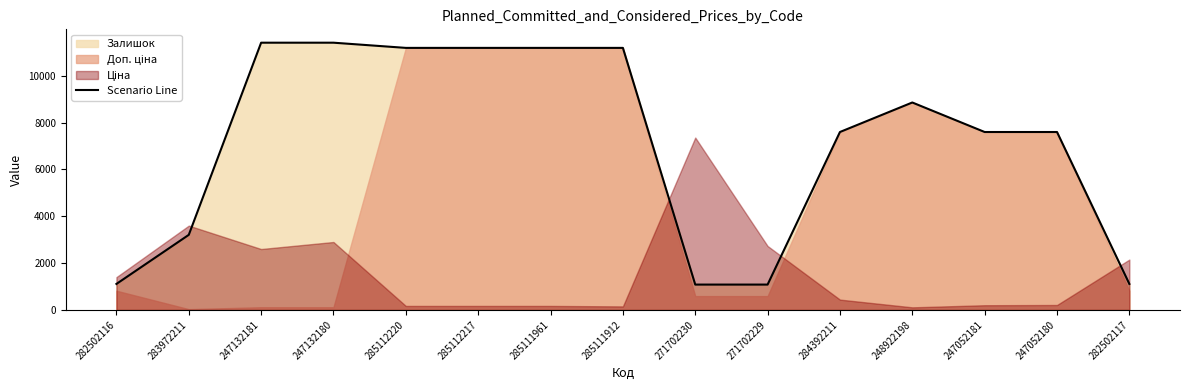

What value does the data have at 285111961?

11188.2